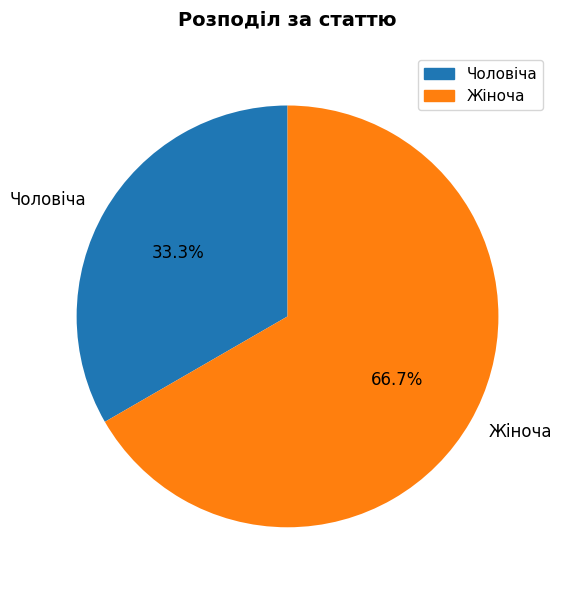

Which slice represents more than half of the pie?

Жіноча